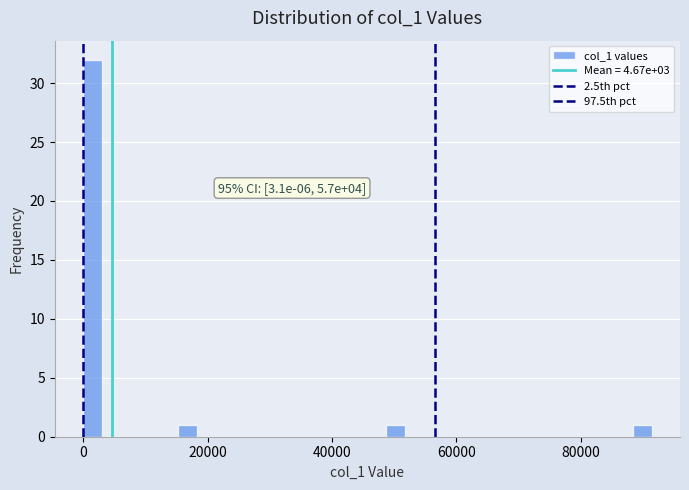

Read against the x-axis, roughly where is the centre of the tallest bar?

2000